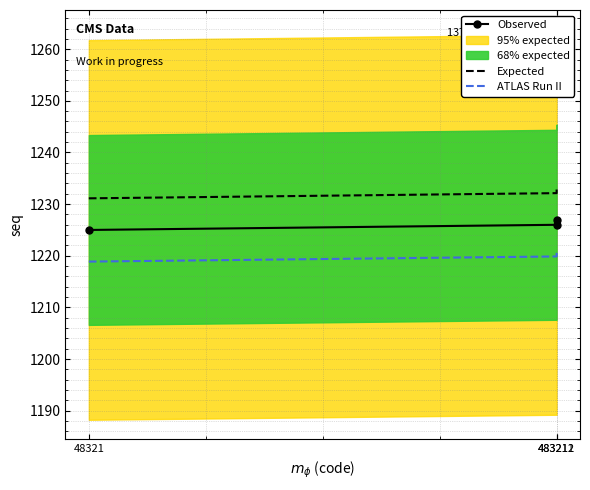

Count the Observed values in the range 1225 to 1227.

3